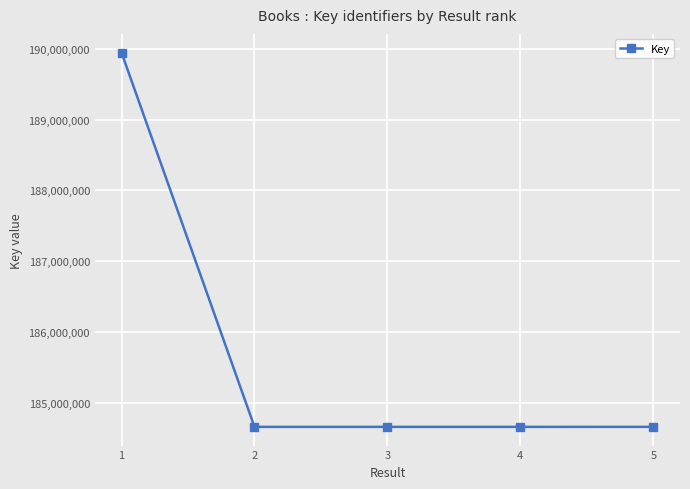

What is the smallest value displayed?

184662796